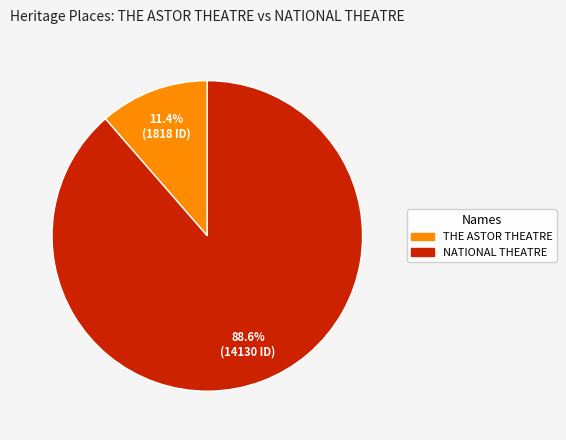

Rank the categories by value from highest to lowest.

NATIONAL THEATRE, THE ASTOR THEATRE